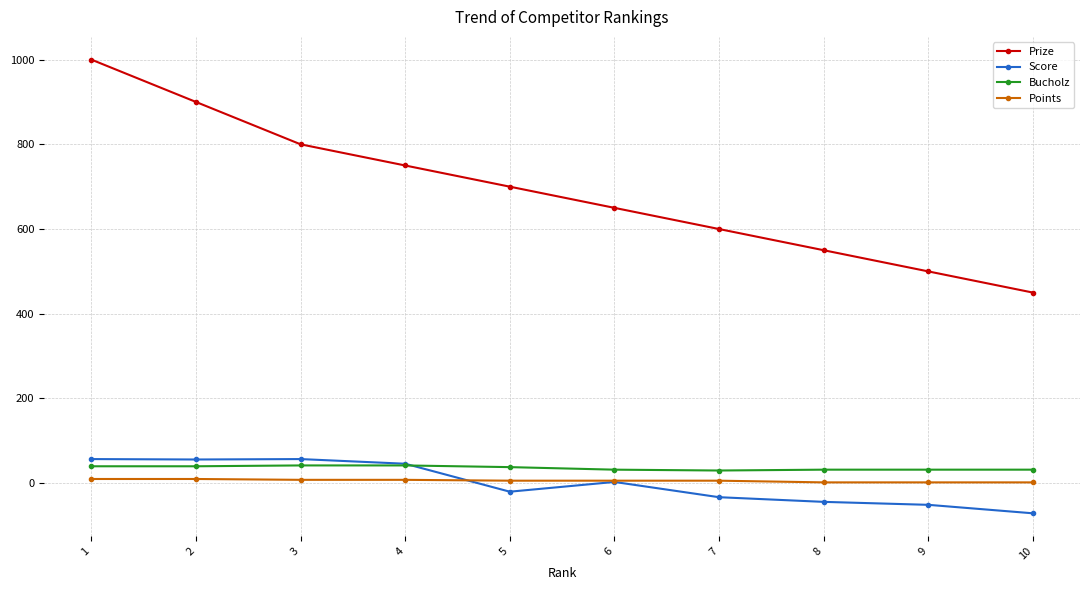

Which series has the largest total across all categories?

Prize